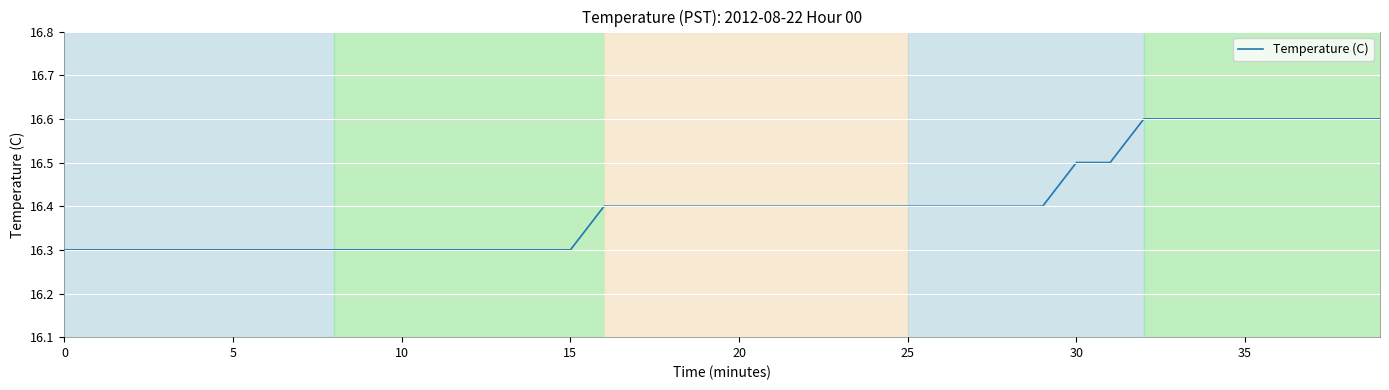

What is the greatest value displayed?

16.6